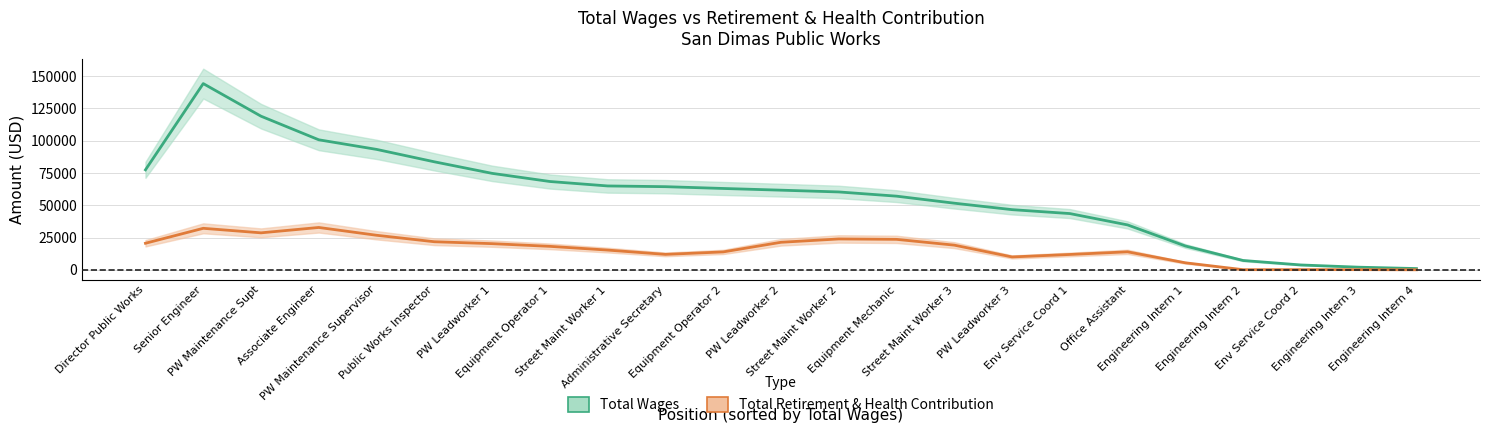

How many distinct data groups are displayed?

2